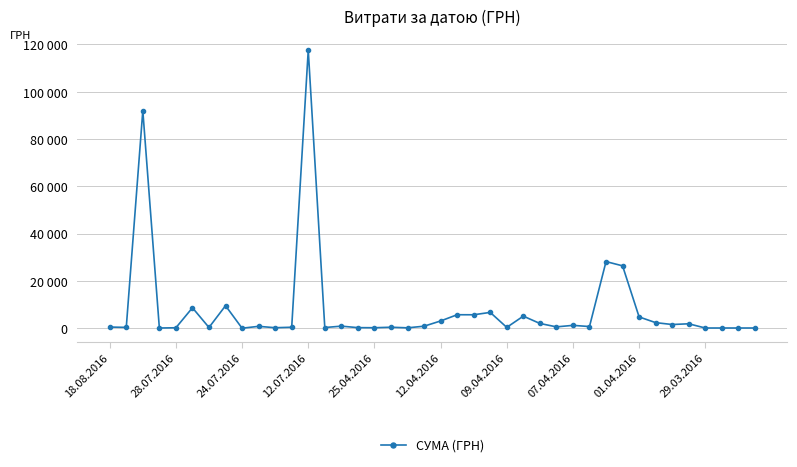

Reading left to right, extract all data points from this chart.

496.0	361.8	91998.9	97.8	199.0	8661.0	323.2	9532.1	11.2	805.0	219.0	425.8	117568.8	300.0	881.4	252.8	215.5	425.8	173.9	859.3	3071.0	5709.6	5693.4	6700.0	361.8	5116.8	2027.8	577.4	1216.6	714.6	28183.3	26381.6	4783.8	2364.0	1576.8	1881.9	97.8	100.0	97.8	100.0